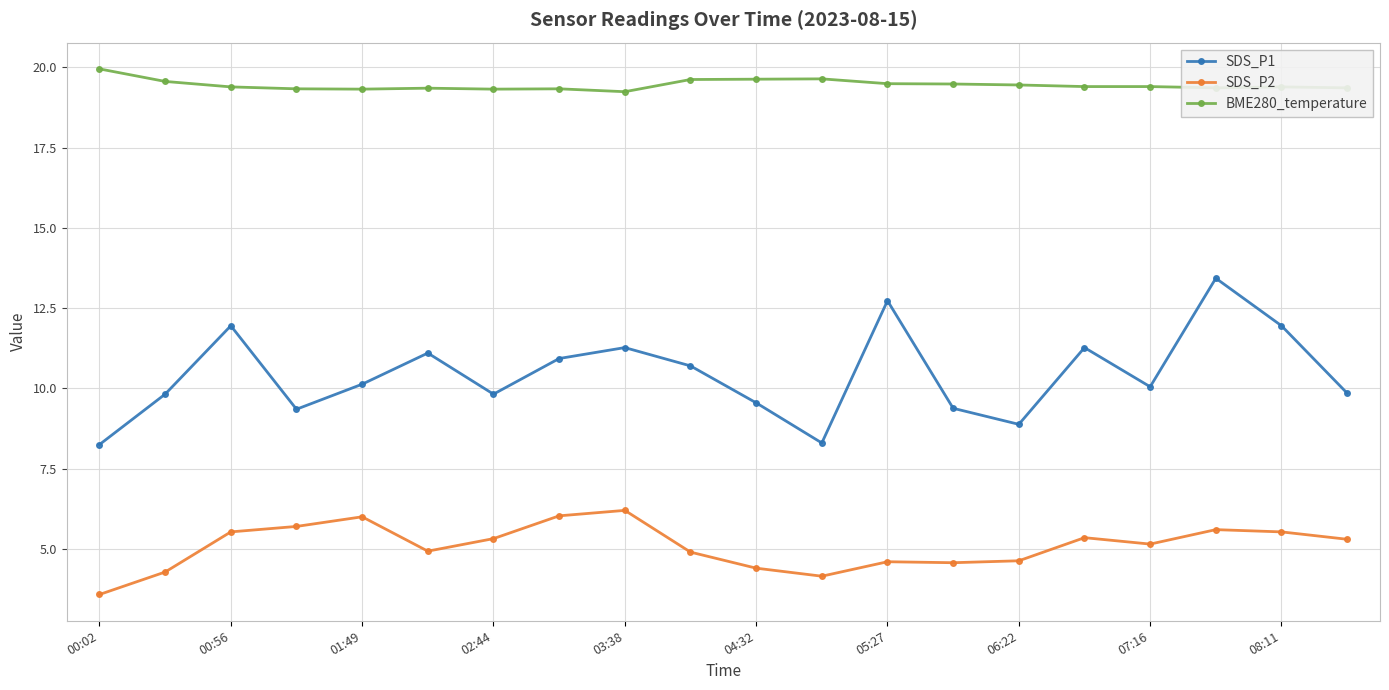

What are all the series names shown in the legend?

SDS_P1, SDS_P2, BME280_temperature